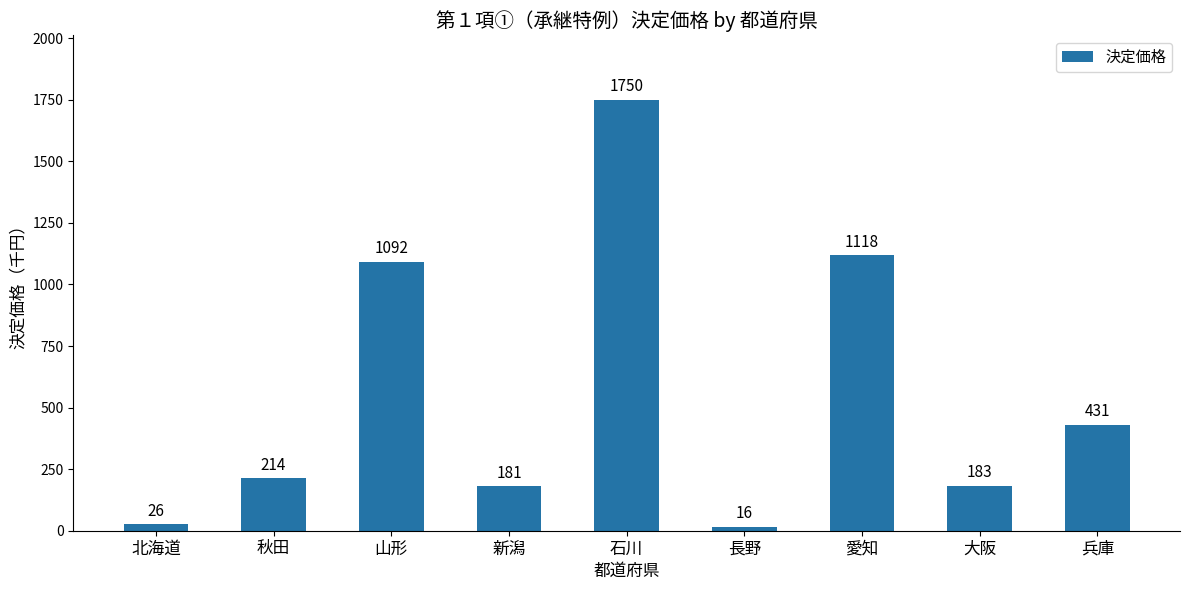

Is it true that the value at 兵庫 is 431?

True